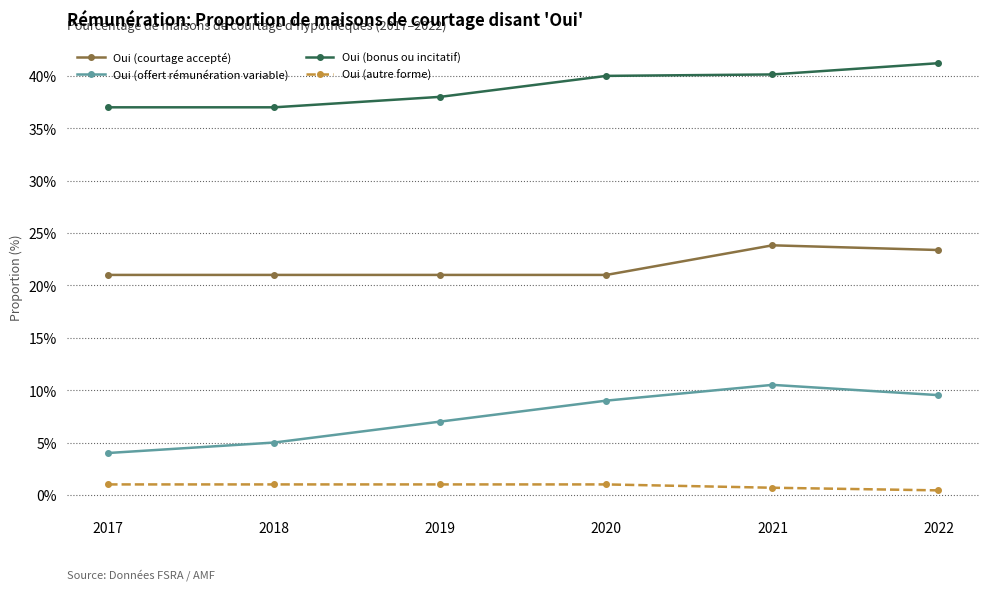

What is the value of the Oui (offert rémunération variable) point at the 6th from the left?

9.5